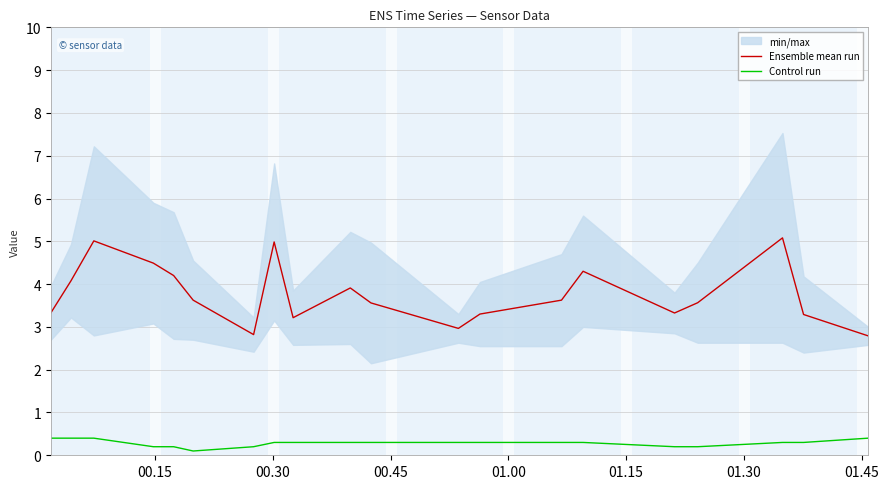

True or false: Control run and Ensemble mean run intersect in this chart.

False